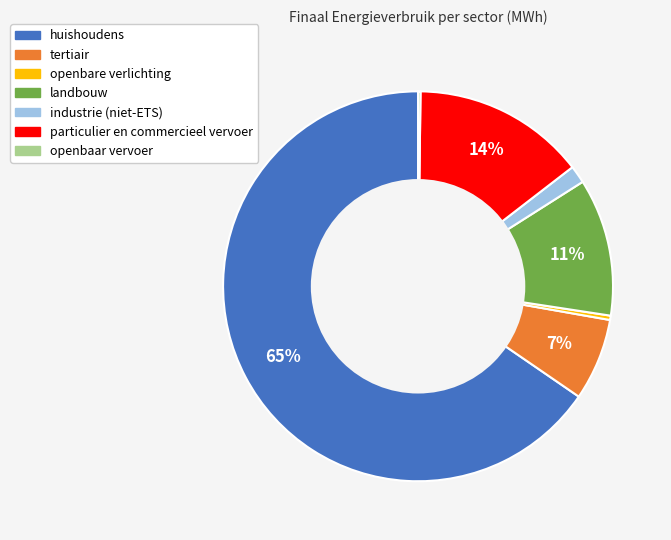

To the nearest percent, what is the combined percentage of landbouw and tertiair?

18%